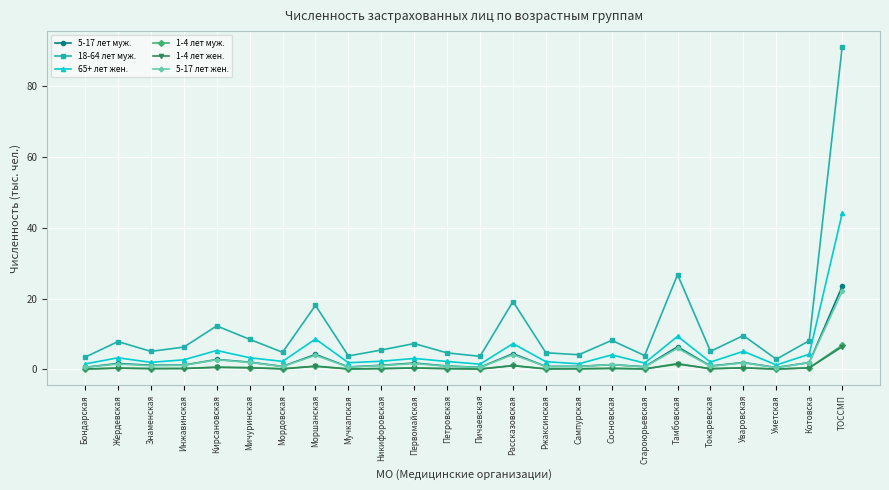

How many values in the 18-64 лет муж. series exceed 6?

12